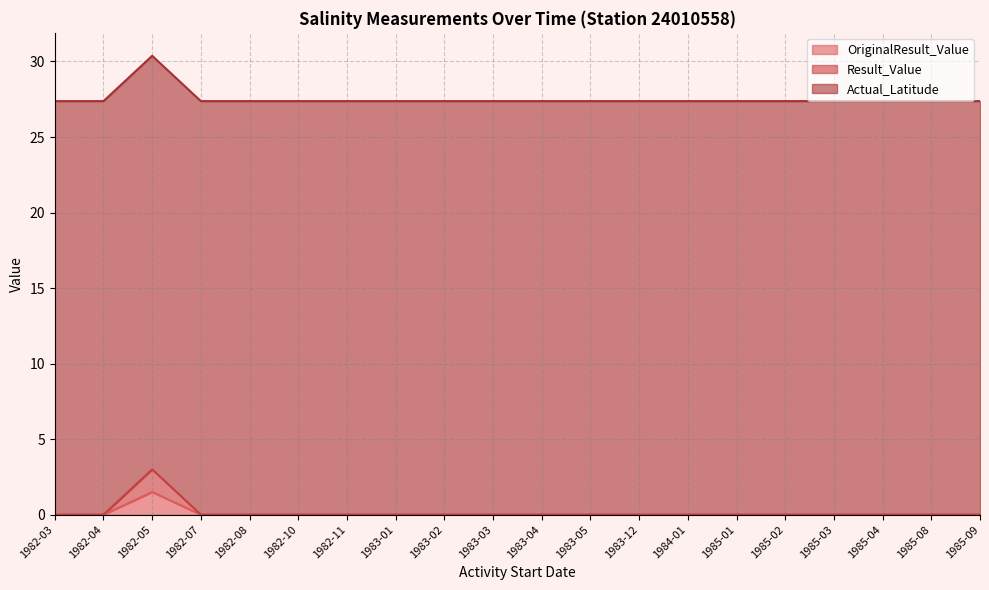

What is the difference between the maximum and second lowest values in the OriginalResult_Value series?

1.5